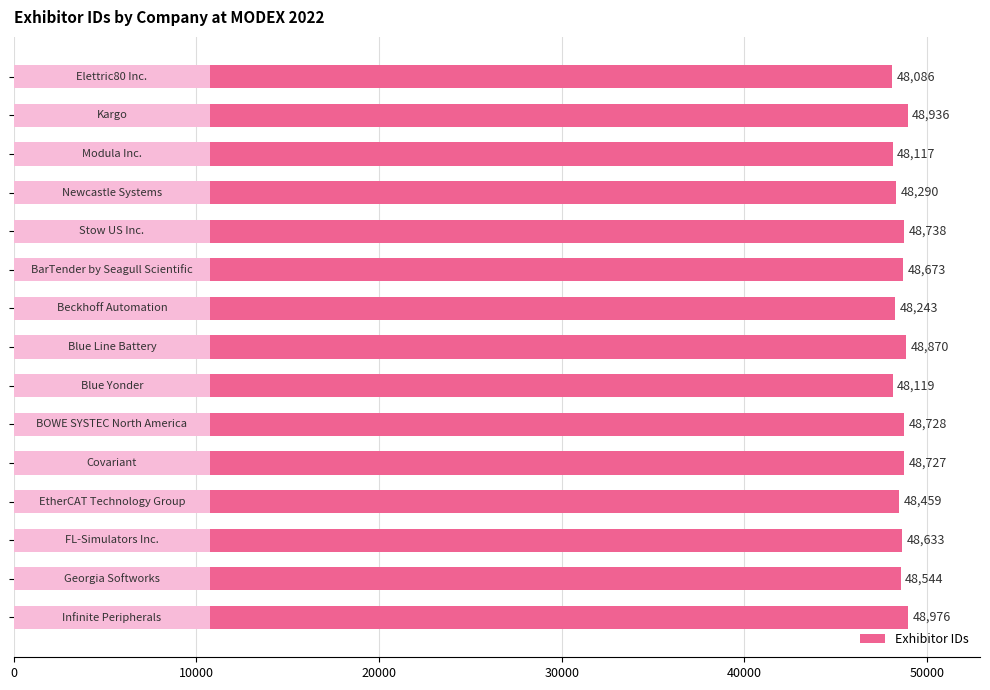

What is the sum of all values?

728139